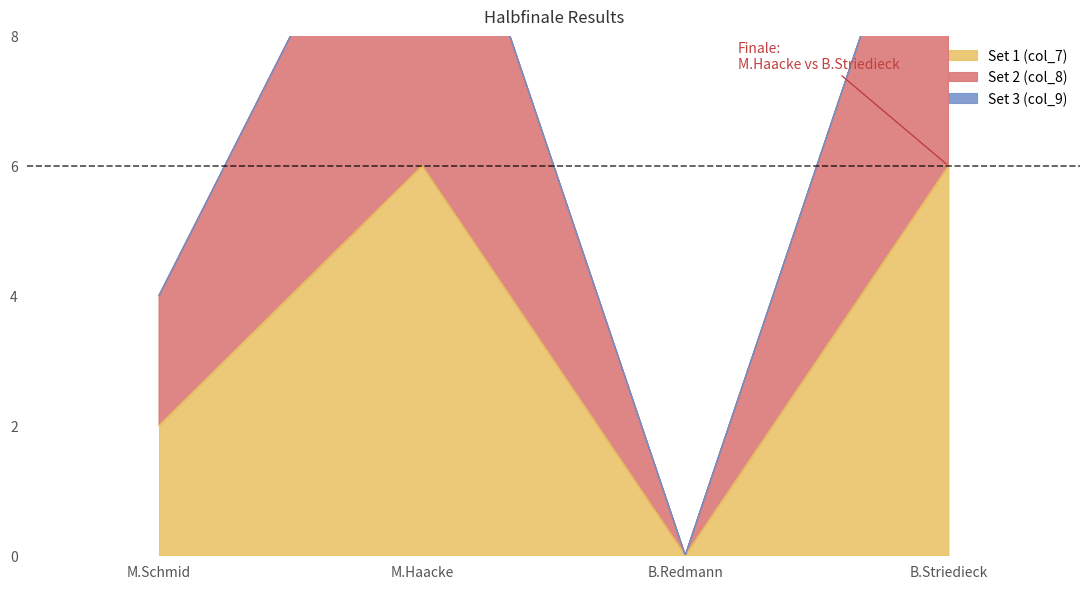

Reading right to left, transcribe all the data shown in this chart.

Set 1 (col_7): B.Striedieck=6	B.Redmann=0	M.Haacke=6	M.Schmid=2
Set 2 (col_8): B.Striedieck=12	B.Redmann=0	M.Haacke=12	M.Schmid=4